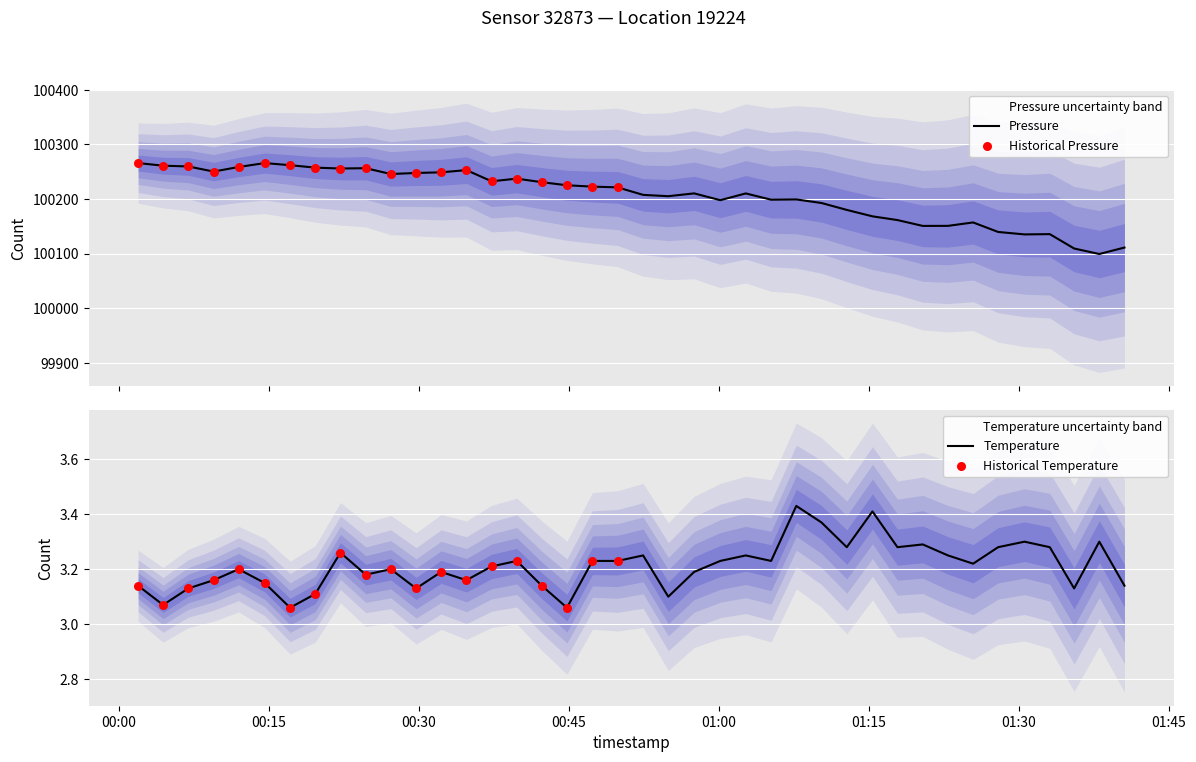

Which series contains the highest Y value?

pressure